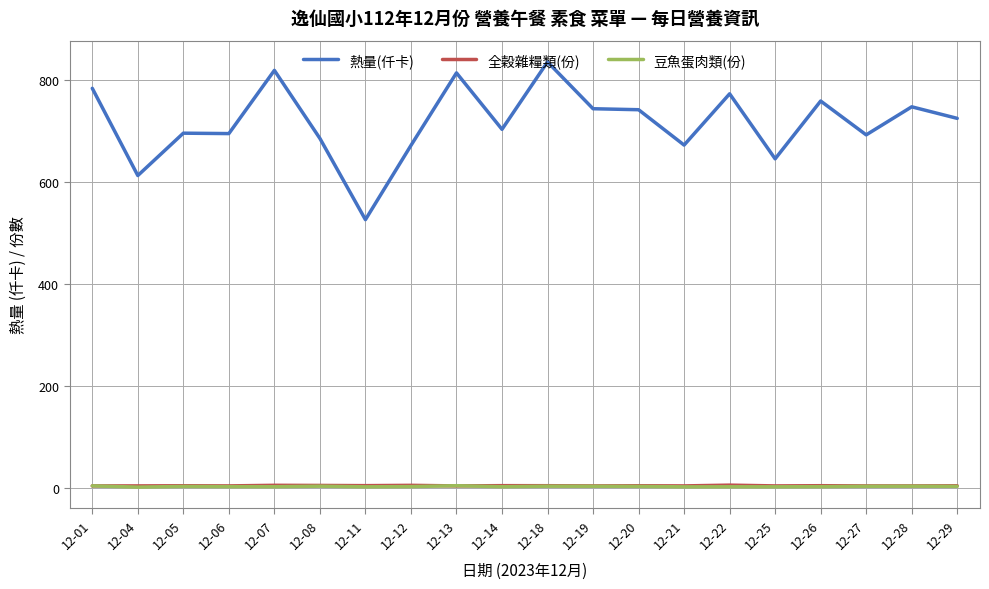

What is the smallest value displayed?

1.6